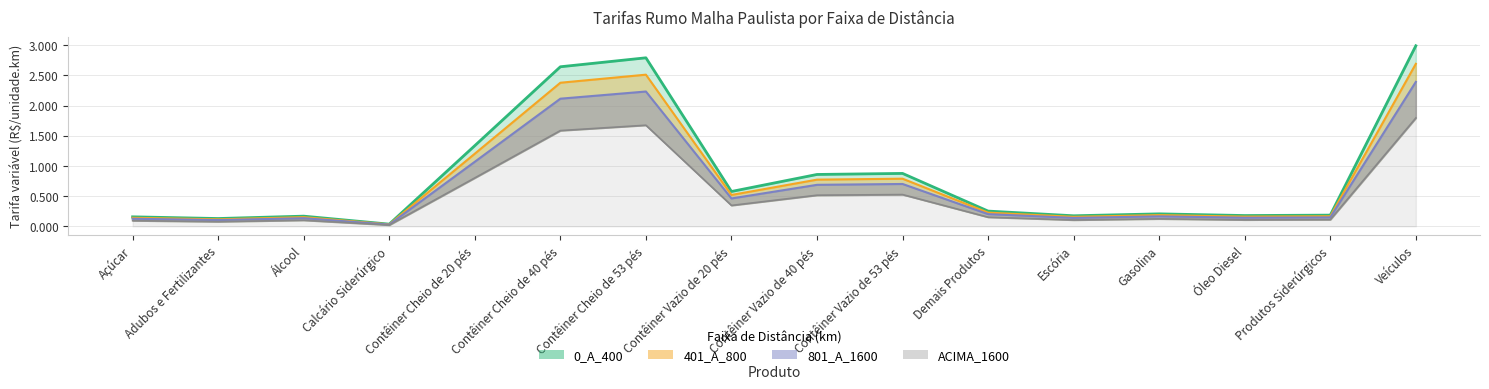

What is the value of the ACIMA_1600 point at the 3rd from the left?

0.1